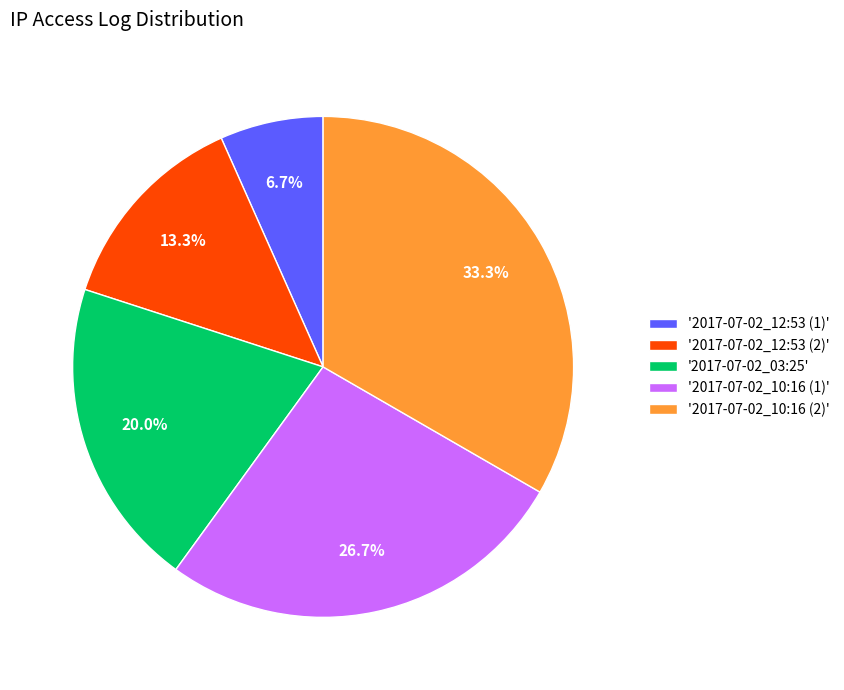

Between '2017-07-02_03:25' and '2017-07-02_12:53 (2)', which is larger?

'2017-07-02_03:25'